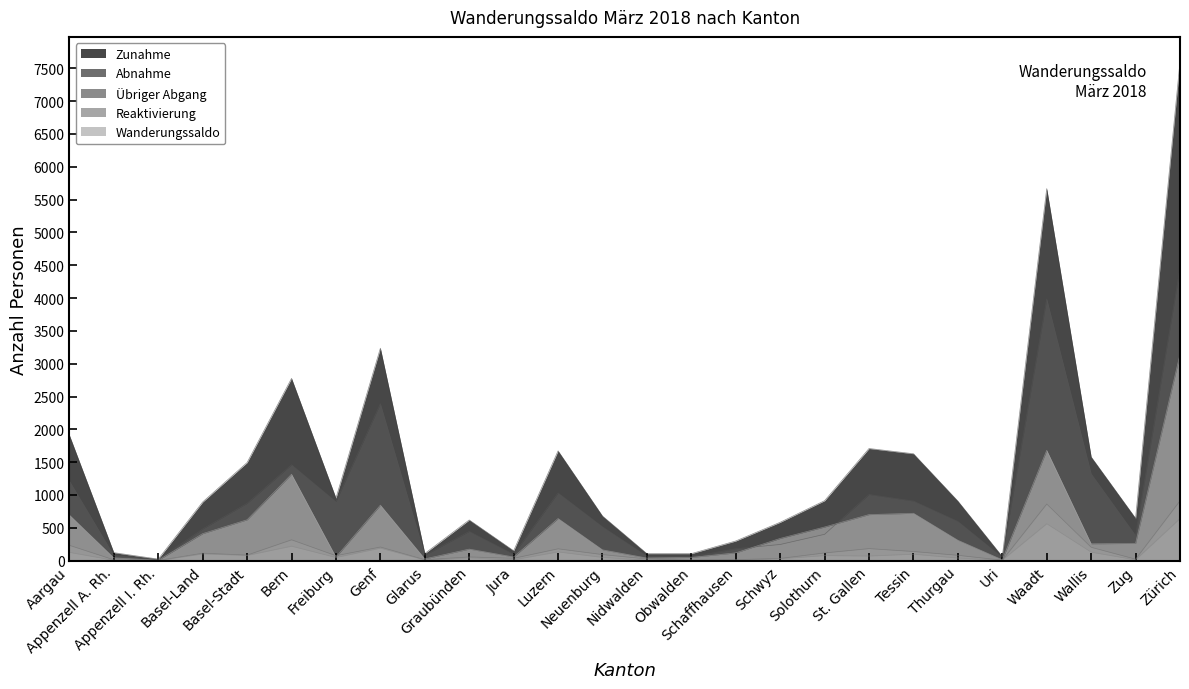

True or false: Wanderungssaldo and Abnahme intersect in this chart.

True